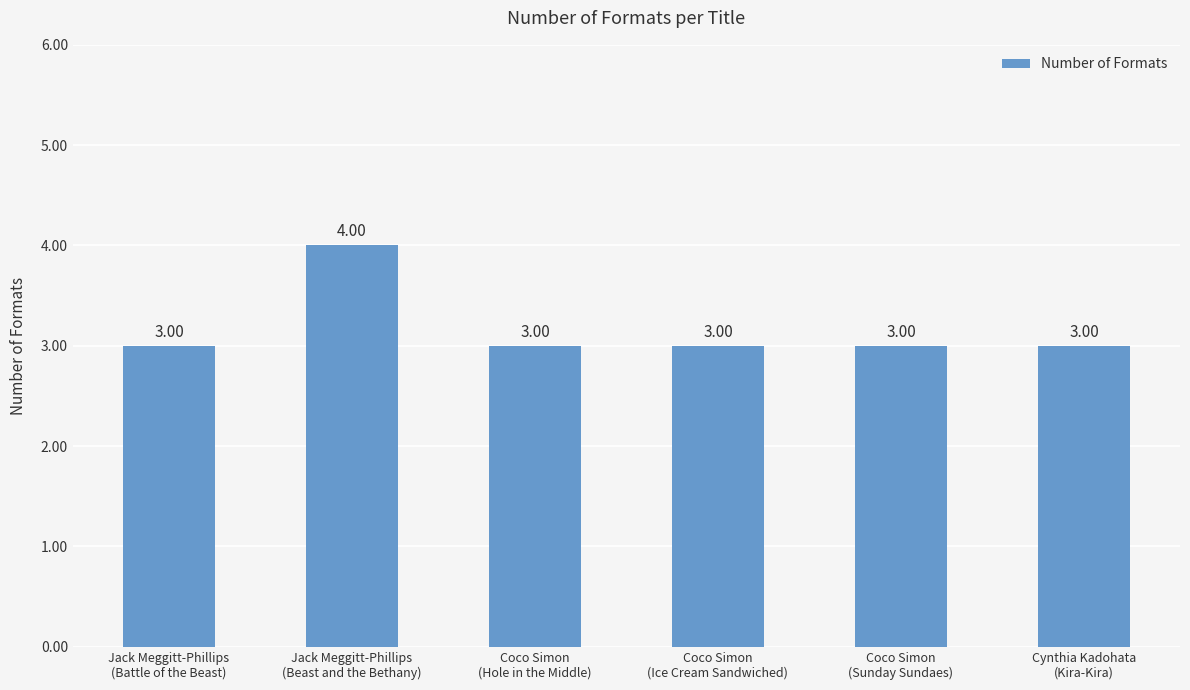

What is the label of the 6th bar from the right?

Jack Meggitt-Phillips
(Battle of the Beast)